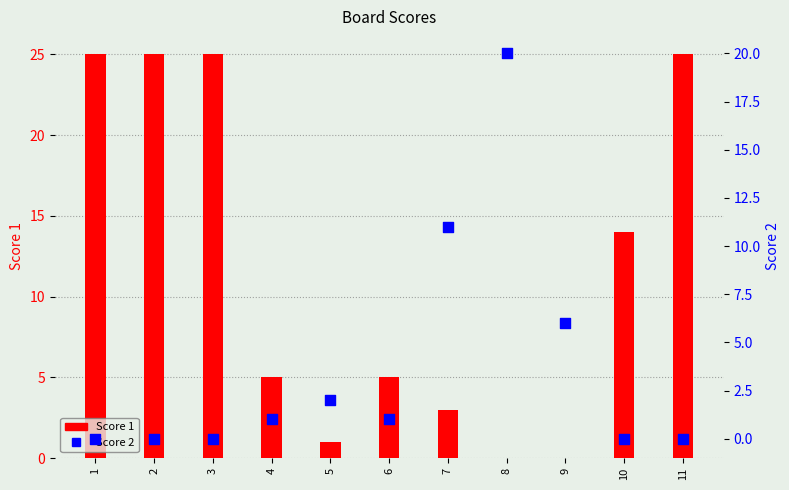

What are all the series names shown in the legend?

Score 1, Score 2